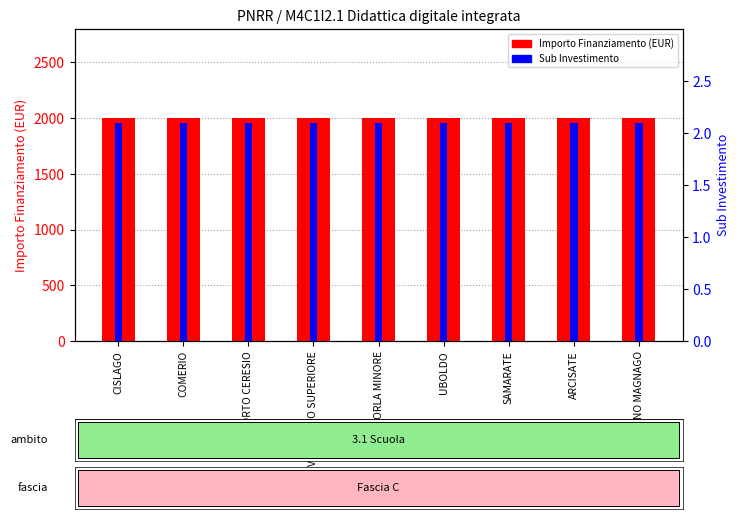

Which has a higher value, UBOLDO or PORTO CERESIO?

UBOLDO